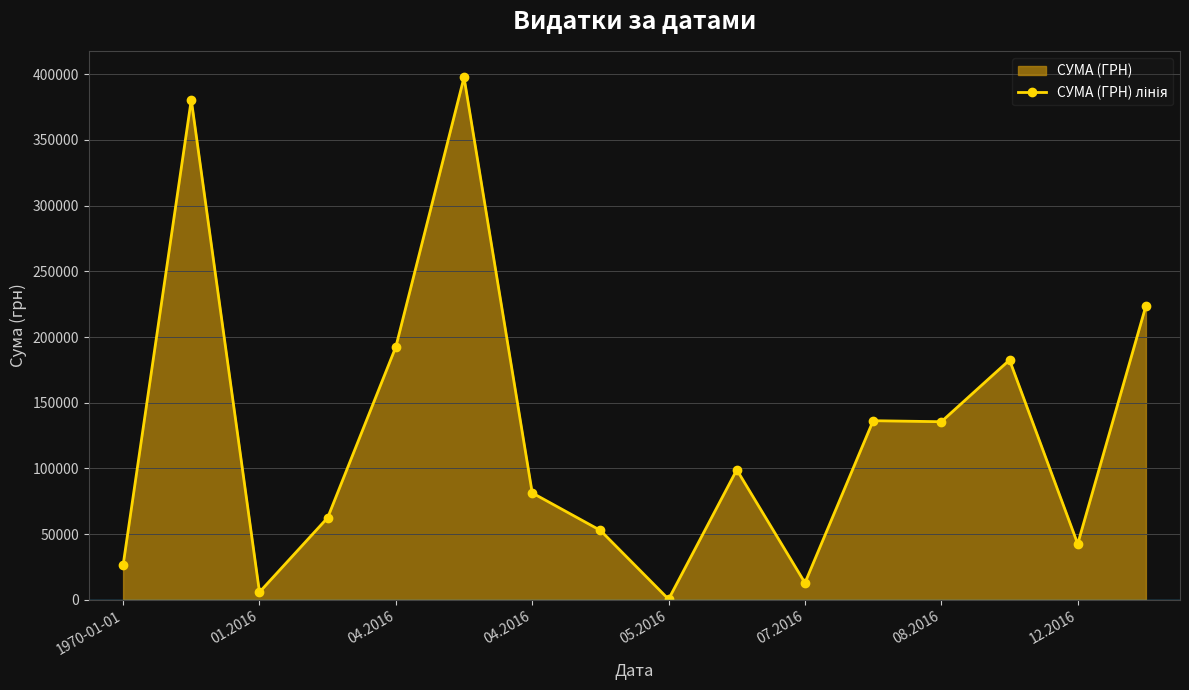

How many data points are above 99000?

7